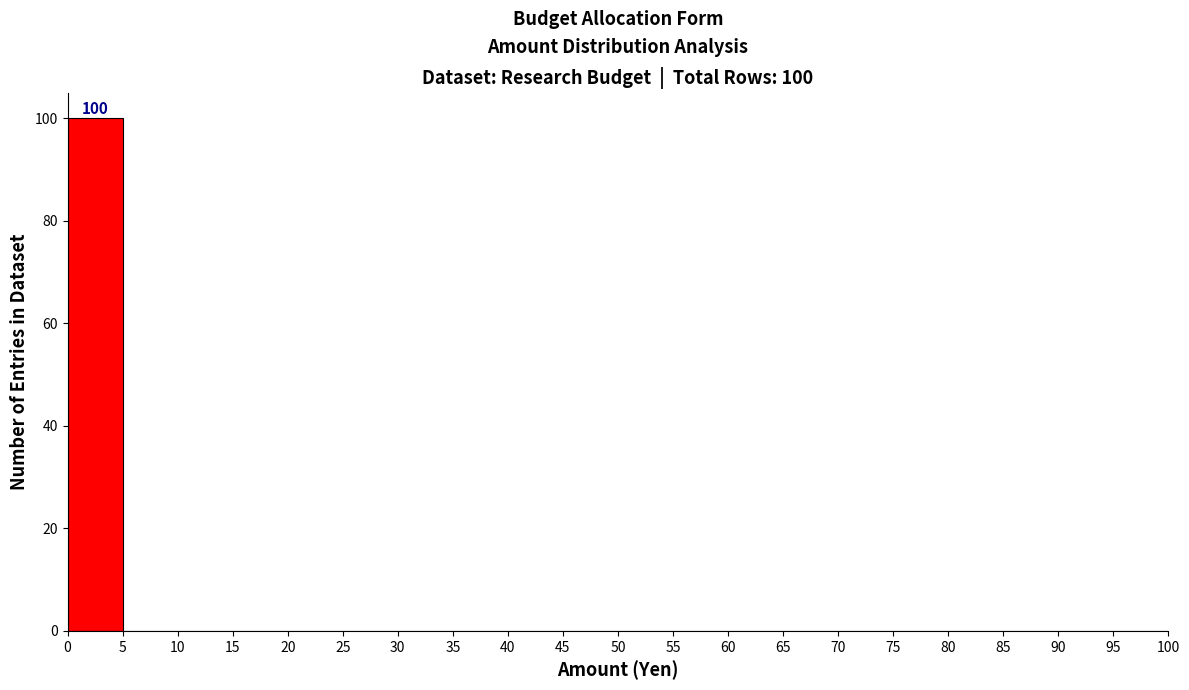

Over which range of the x-axis is the bar tallest?

0 to 5